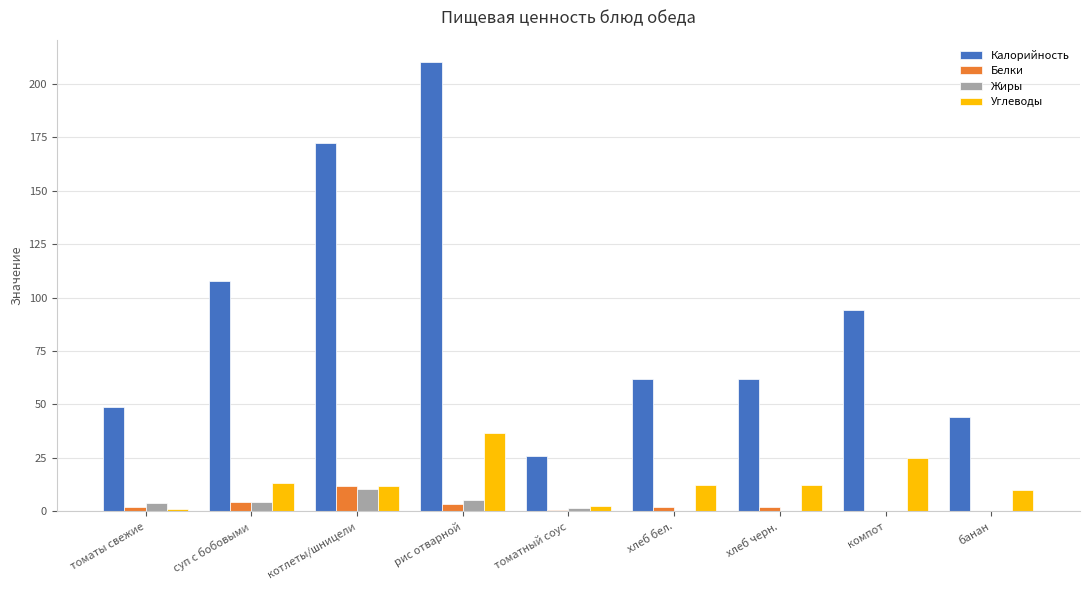

Is the value of Белки at банан greater than the value of Углеводы at хлеб черн.?

No